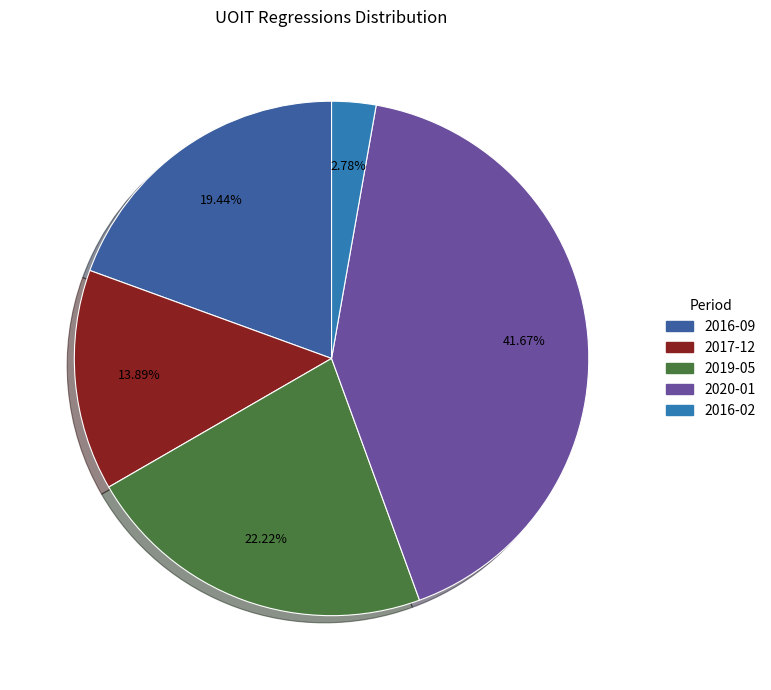

How many slices are in this pie chart?

5